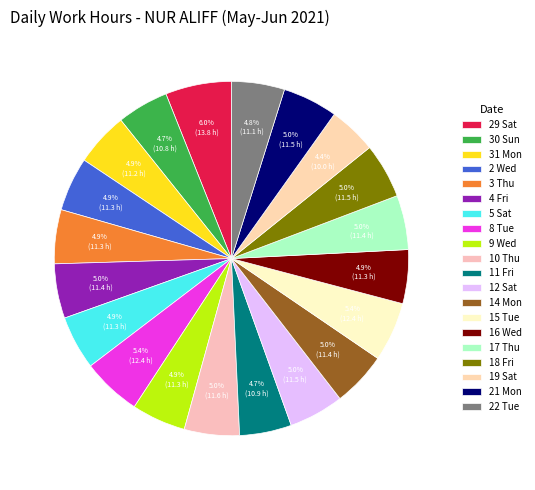

How many slices are in this pie chart?

20